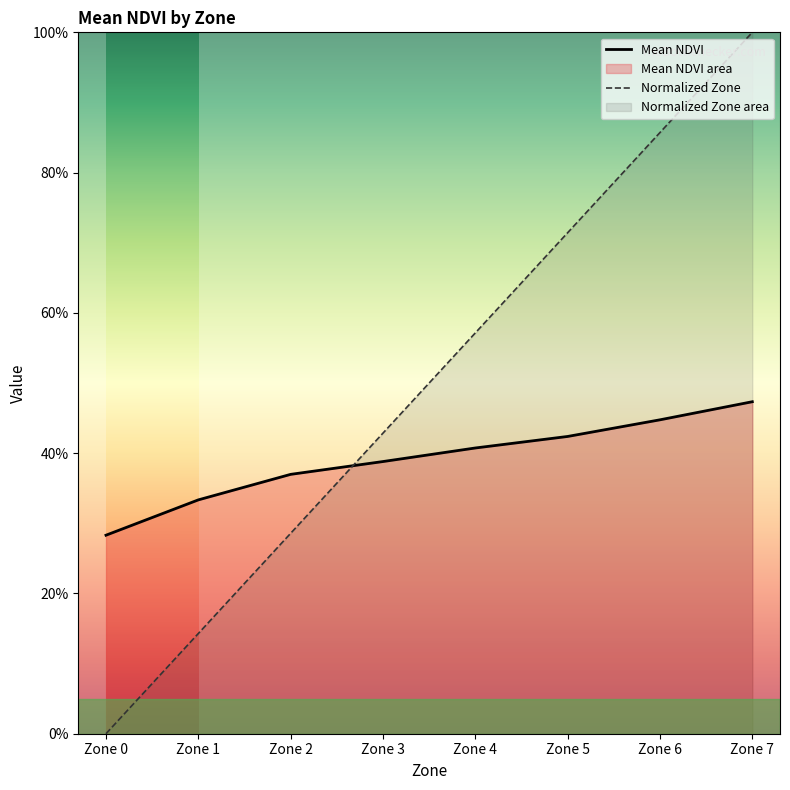

Reading right to left, extract all data points from this chart.

Mean NDVI: 0.5	0.4	0.4	0.4	0.4	0.4	0.3	0.3
Normalized Zone: 1.0	0.9	0.7	0.6	0.4	0.3	0.1	0.0